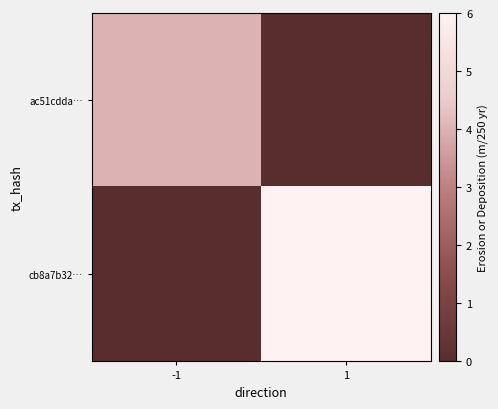

At which category is the sum across all series the highest?

1